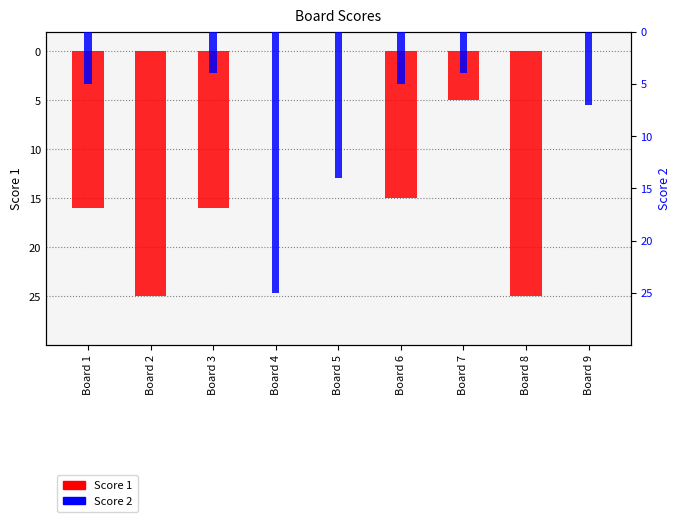

At how many categories does at least one series exceed 24?

3